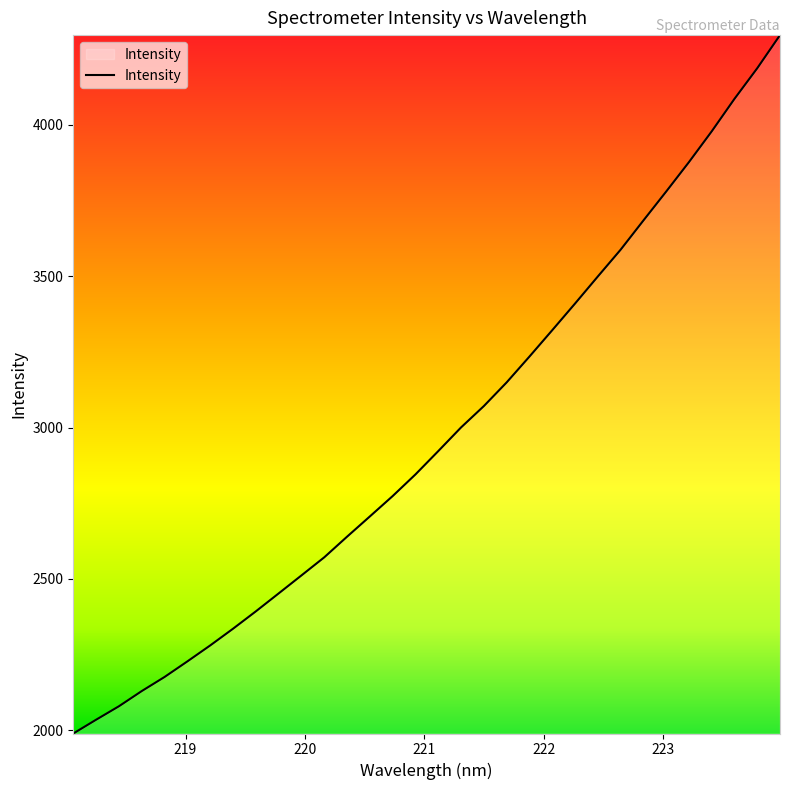

How many lines are shown in the chart?

1